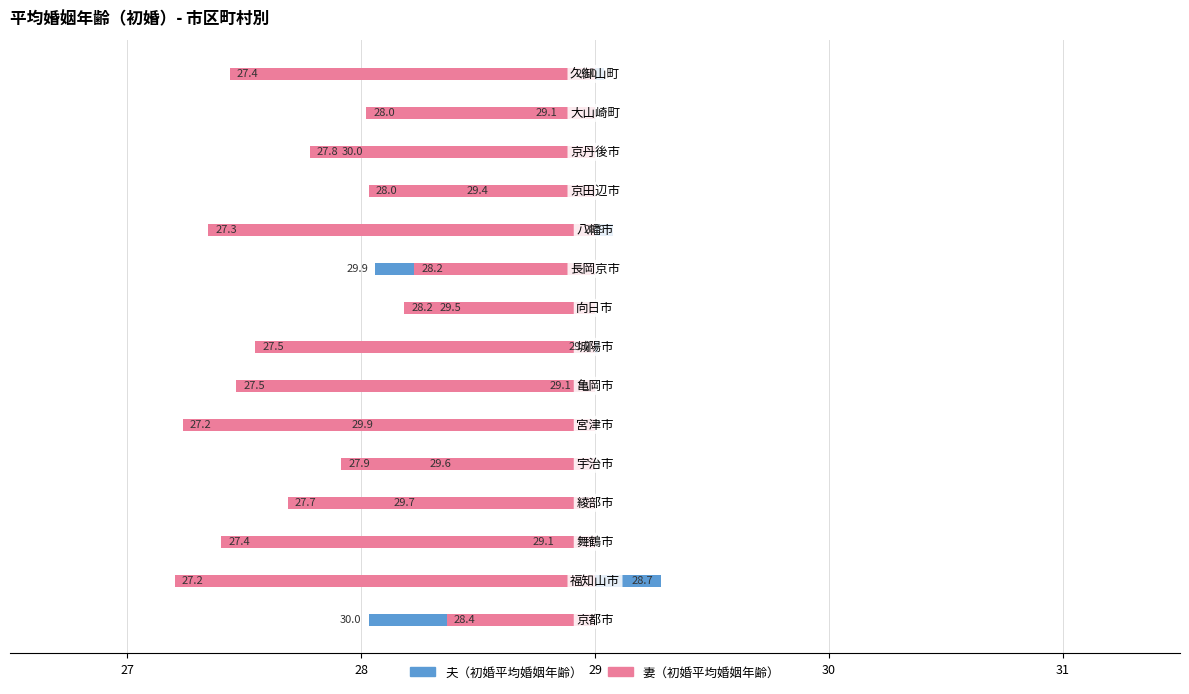

Which series has the largest total across all categories?

夫（初婚平均婚姻年齢）